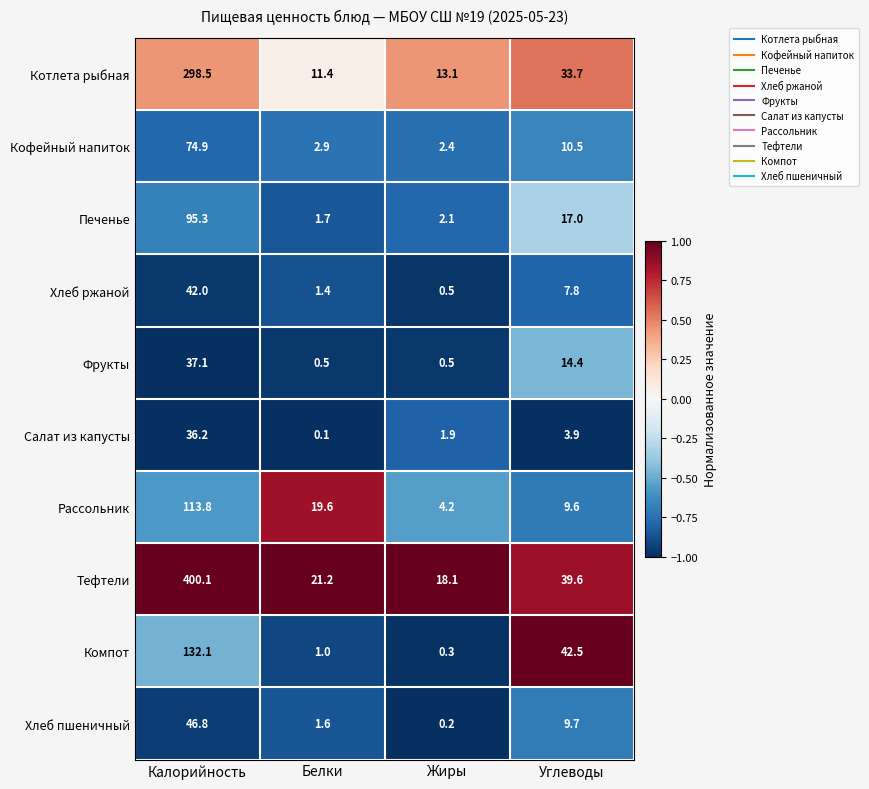

At Углеводы, list the series in order from smallest to largest.

Салат из капусты, Хлеб ржаной, Рассольник, Хлеб пшеничный, Кофейный напиток, Фрукты, Печенье, Котлета рыбная, Тефтели, Компот